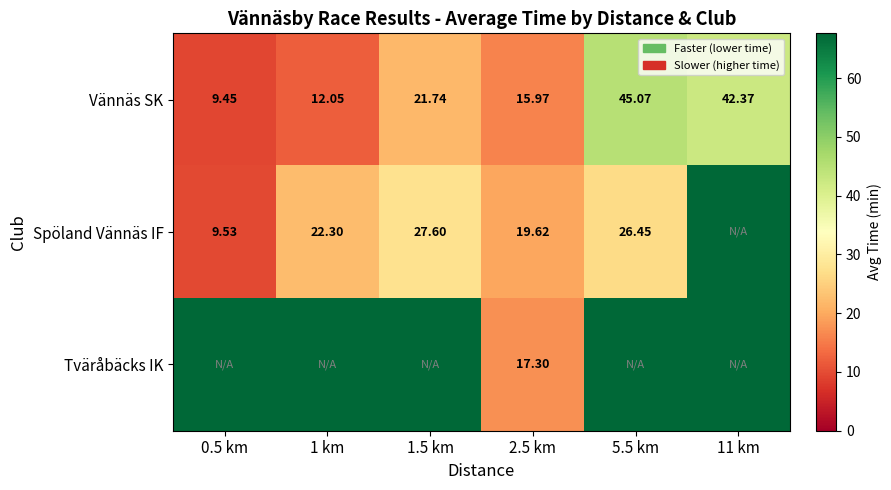

Which label corresponds to the smallest value in the chart?

0.5 km